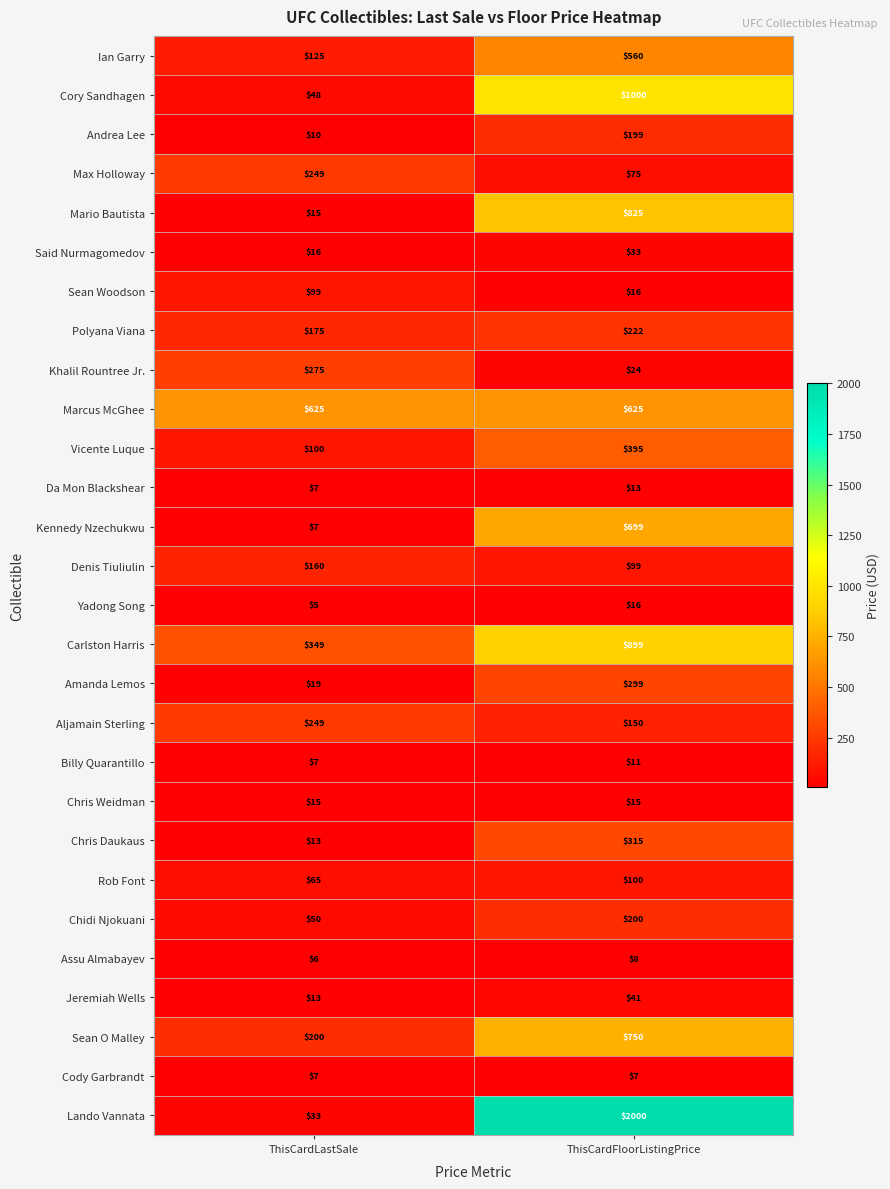

Which series has the largest total across all categories?

Lando Vannata